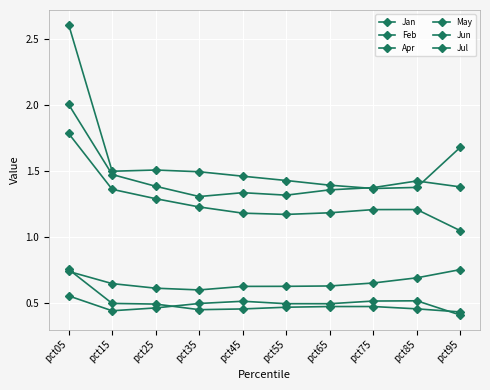

What is the value of the Jun point at the 3rd from the left?

1.5